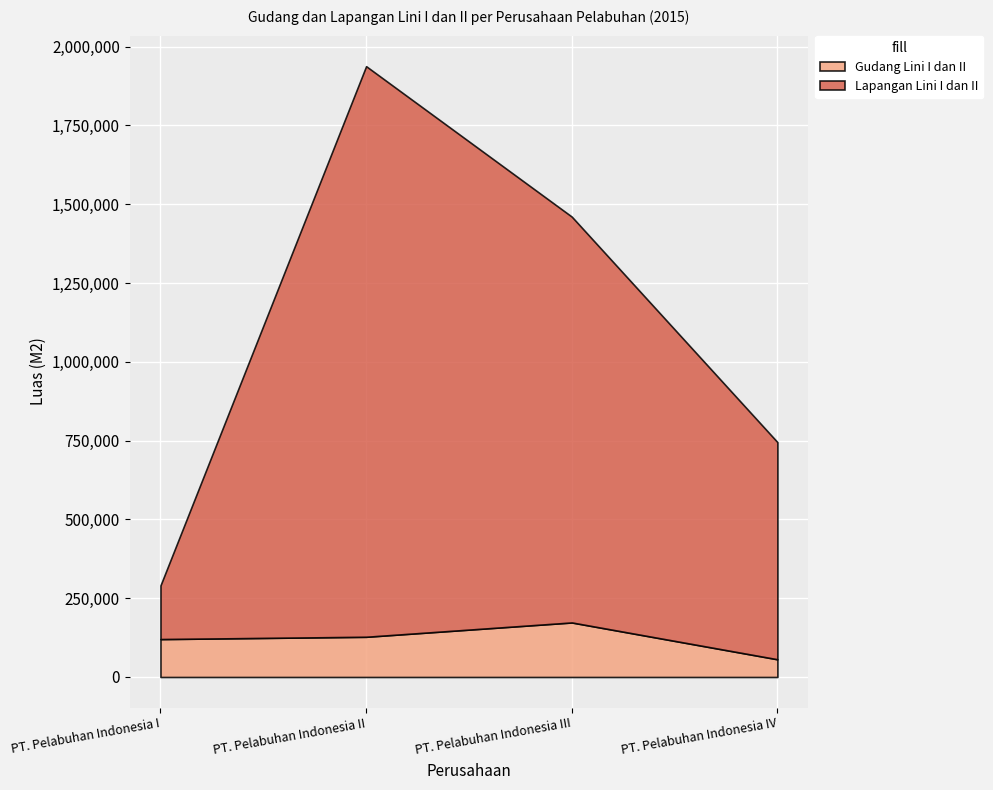

True or false: Gudang Lini I dan II and Lapangan Lini I dan II cross at least once.

False